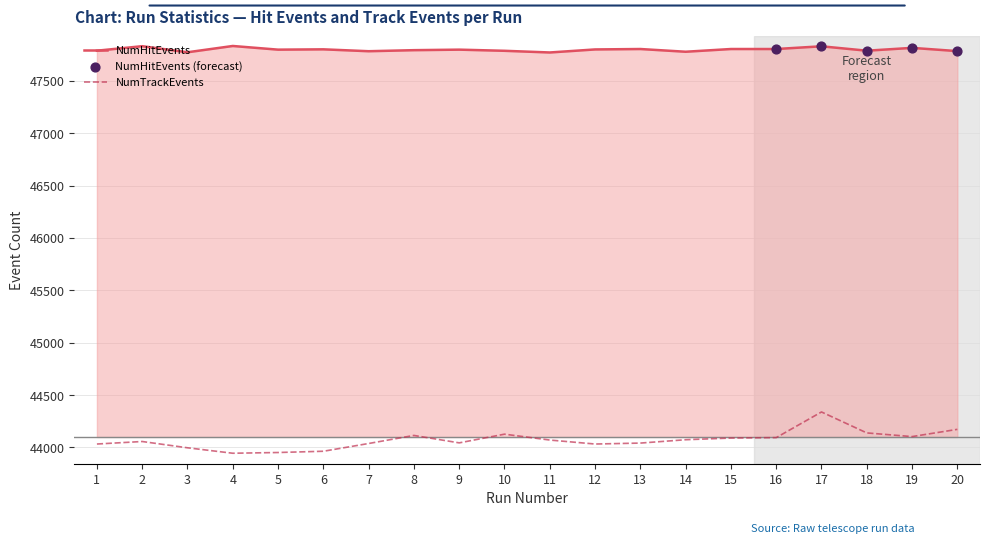

Which series has the widest spread of Y values?

NumTrackEvents